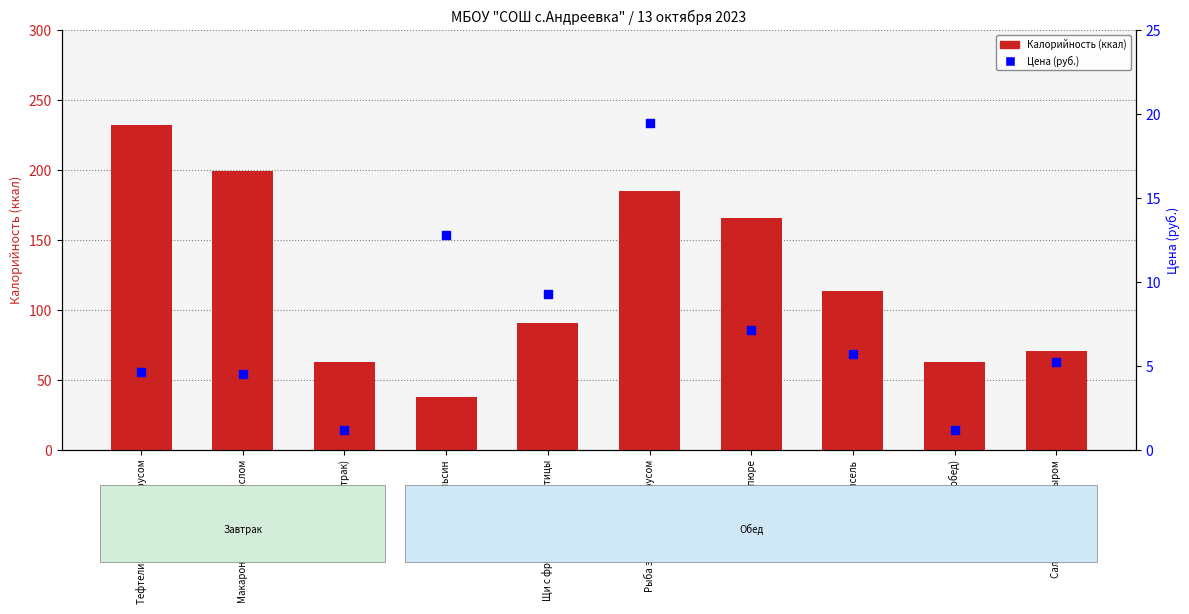

What are all the series names shown in the legend?

Калорийность (ккал), Цена (руб.)